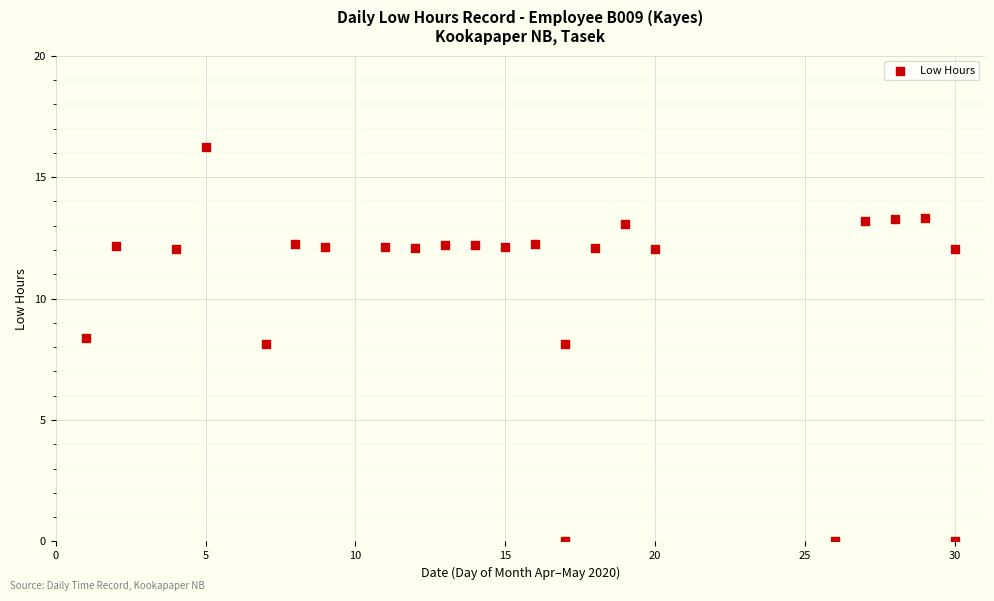

What is the range of Y values (max minus min)?

16.2